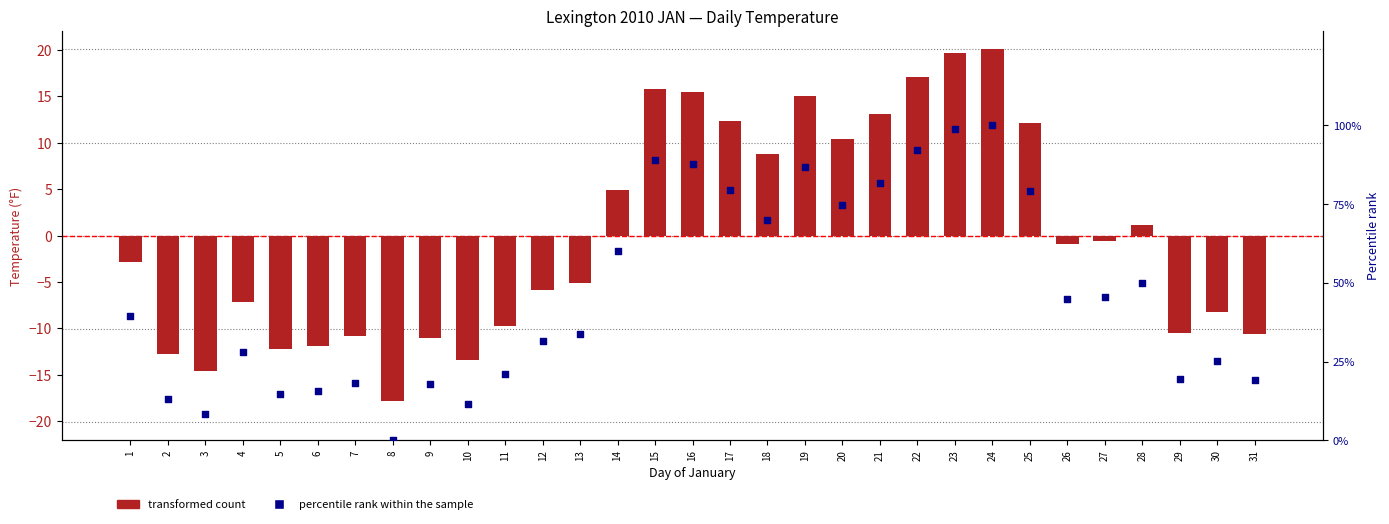

At how many categories does at least one series exceed 13?

28